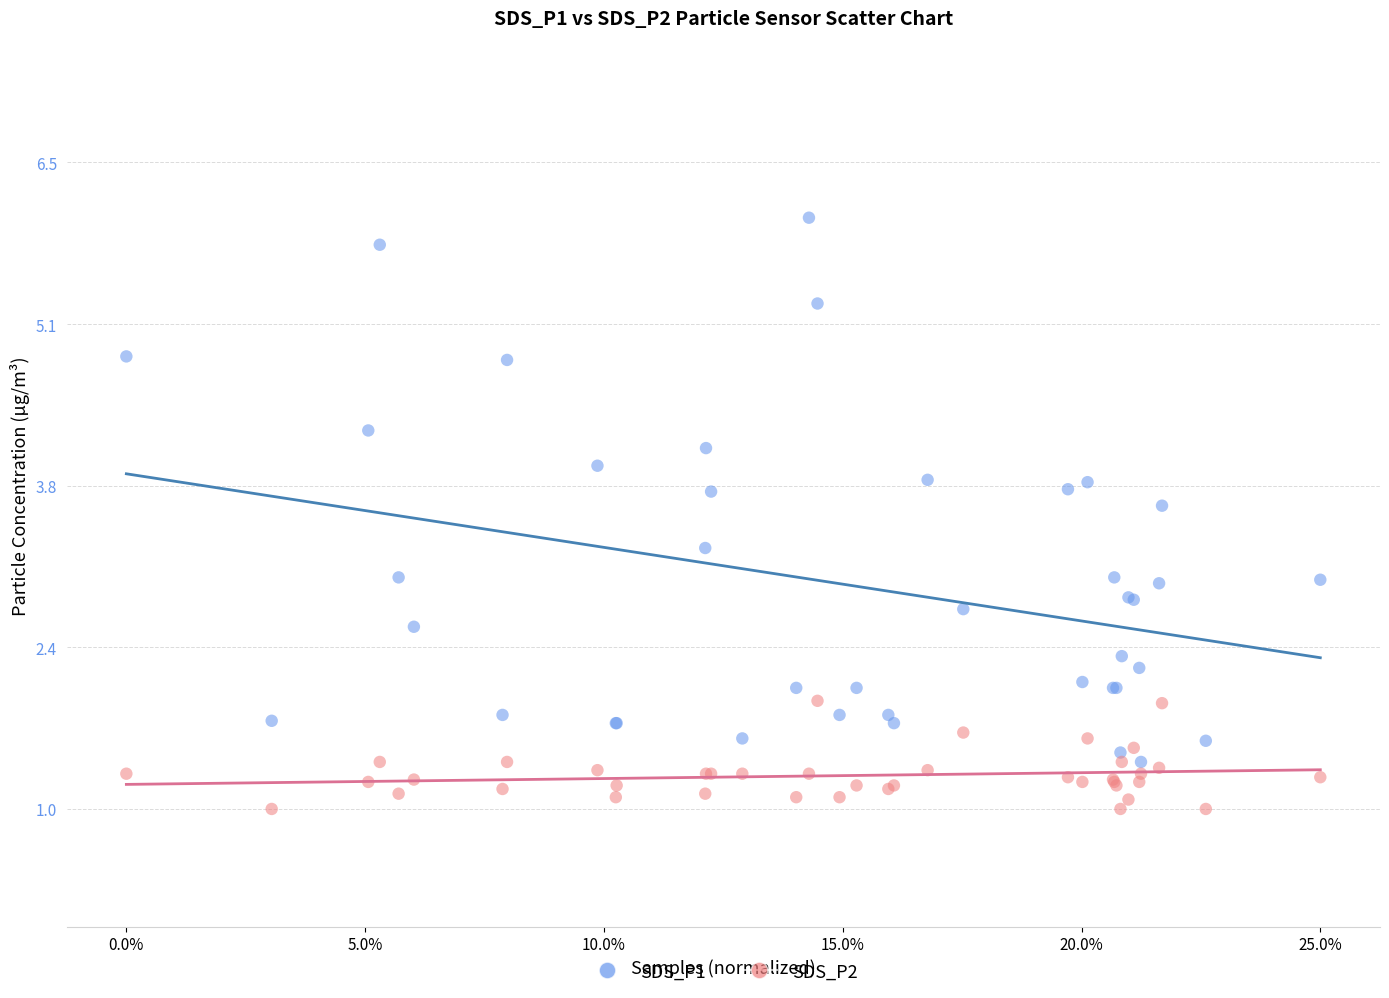

What are all the series names shown in the legend?

SDS_P1, SDS_P2